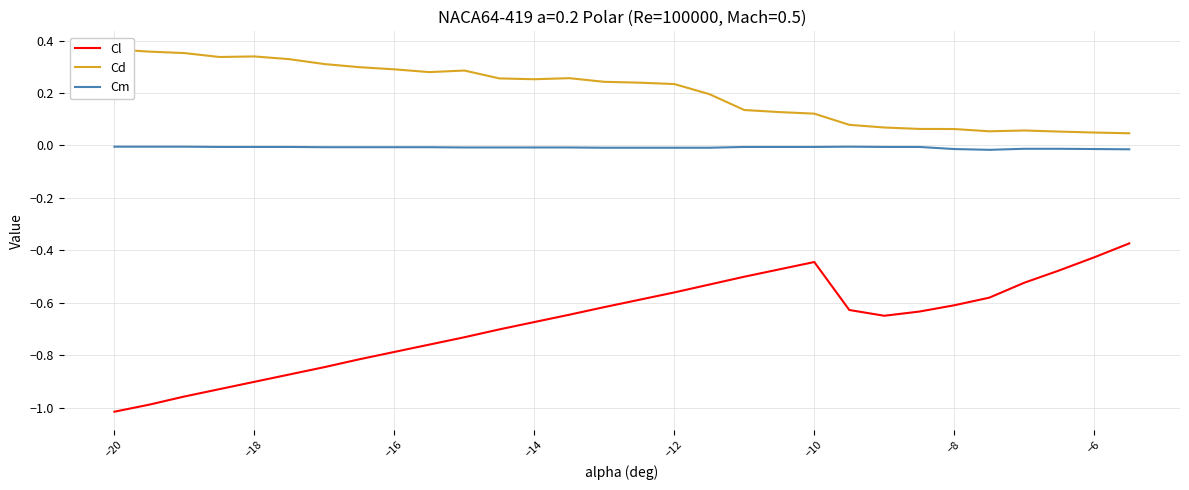

True or false: Cl and Cm cross at least once.

False